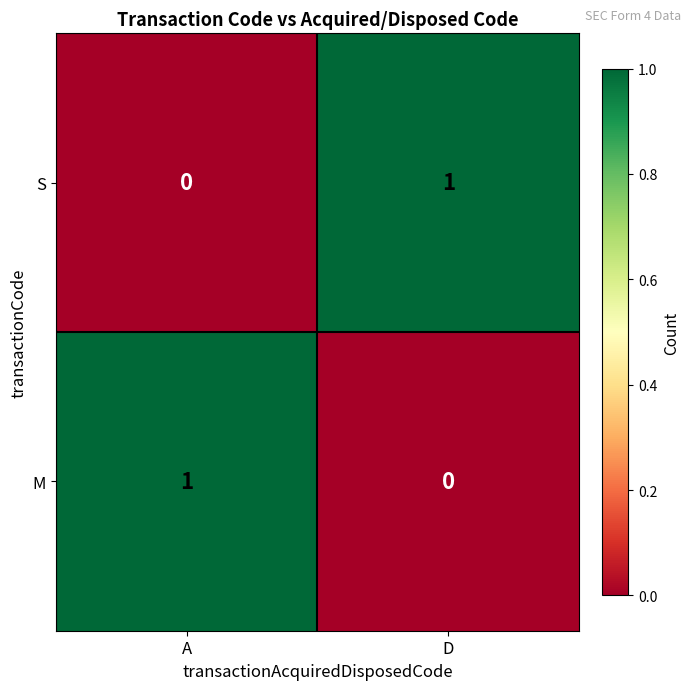

Rank the categories by M value from lowest to highest.

D, A